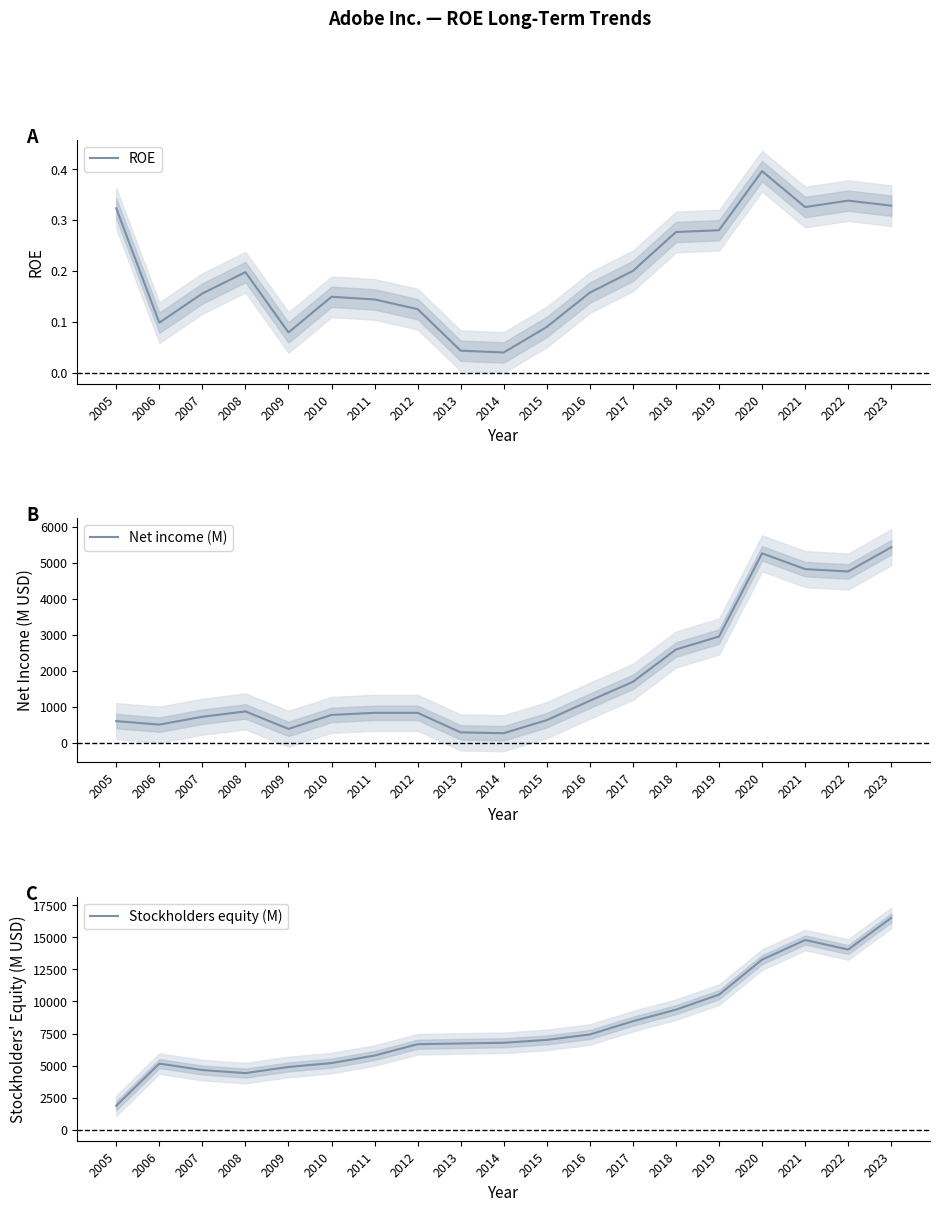

At which label does Stockholders equity (M) first exceed 6776?

2015